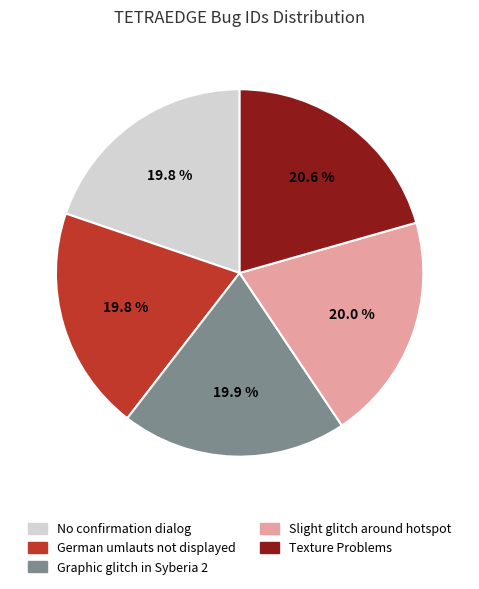

Count the number of slices in the pie.

5